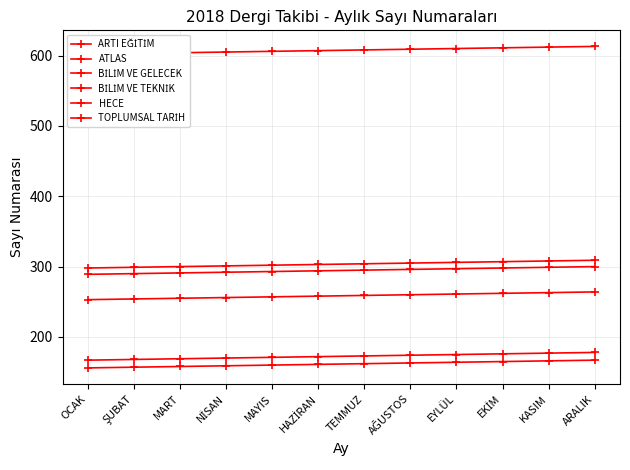

Reading right to left, list all the values displayed in this chart.

ARTI EĞİTİM: ARALIK=167	KASIM=166	EKİM=165	EYLÜL=164	AĞUSTOS=163	TEMMUZ=162	HAZİRAN=161	MAYIS=160	NİSAN=159	MART=158	ŞUBAT=157	OCAK=156
ATLAS: ARALIK=309	KASIM=308	EKİM=307	EYLÜL=306	AĞUSTOS=305	TEMMUZ=304	HAZİRAN=303	MAYIS=302	NİSAN=301	MART=300	ŞUBAT=299	OCAK=298
BİLİM VE GELECEK: ARALIK=178	KASIM=177	EKİM=176	EYLÜL=175	AĞUSTOS=174	TEMMUZ=173	HAZİRAN=172	MAYIS=171	NİSAN=170	MART=169	ŞUBAT=168	OCAK=167
BİLİM VE TEKNİK: ARALIK=613	KASIM=612	EKİM=611	EYLÜL=610	AĞUSTOS=609	TEMMUZ=608	HAZİRAN=607	MAYIS=606	NİSAN=605	MART=604	ŞUBAT=603	OCAK=602
HECE: ARALIK=264	KASIM=263	EKİM=262	EYLÜL=261	AĞUSTOS=260	TEMMUZ=259	HAZİRAN=258	MAYIS=257	NİSAN=256	MART=255	ŞUBAT=254	OCAK=253
TOPLUMSAL TARİH: ARALIK=300	KASIM=299	EKİM=298	EYLÜL=297	AĞUSTOS=296	TEMMUZ=295	HAZİRAN=294	MAYIS=293	NİSAN=292	MART=291	ŞUBAT=290	OCAK=289